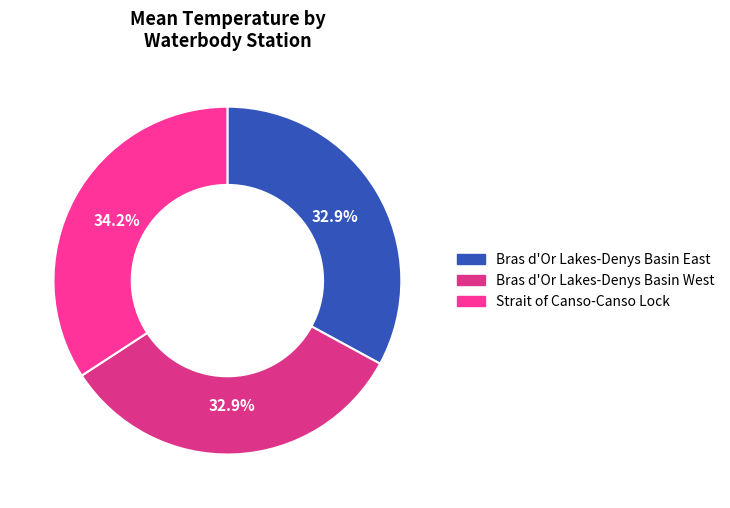

How many slices are in this pie chart?

3